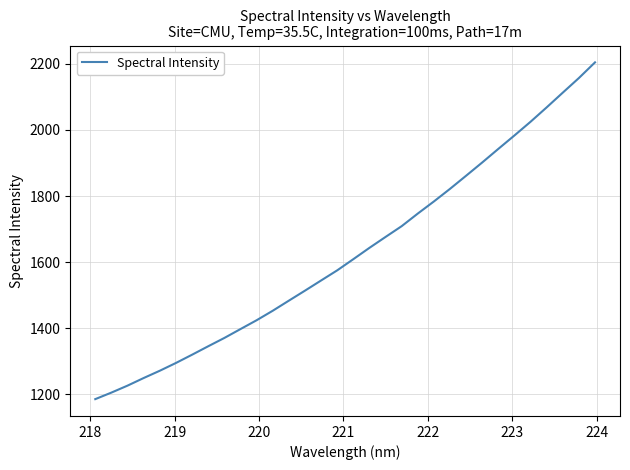

Reading left to right, transcribe all the data shown in this chart.

1185.7	1205.5	1226.5	1249.6	1271.6	1295.1	1320.1	1345.7	1370.8	1397.6	1424.4	1453.1	1483.6	1513.9	1544.7	1575.4	1609.2	1643.5	1676.5	1709.1	1747.2	1783.9	1822.0	1861.7	1901.8	1943.0	1983.6	2025.0	2068.5	2113.1	2157.2	2204.6